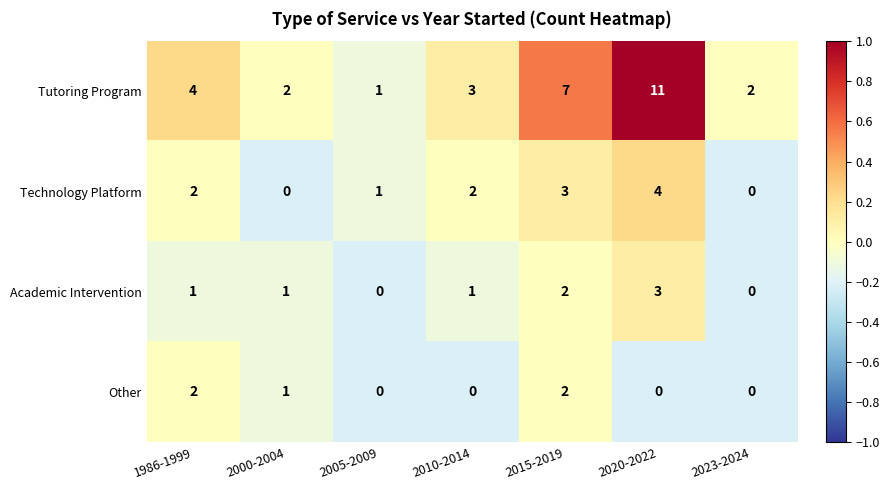

How many data points does each series have?

7